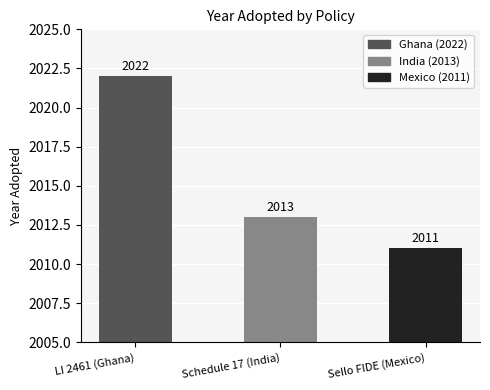

Which label corresponds to the largest value in the chart?

LI 2461 (Ghana)